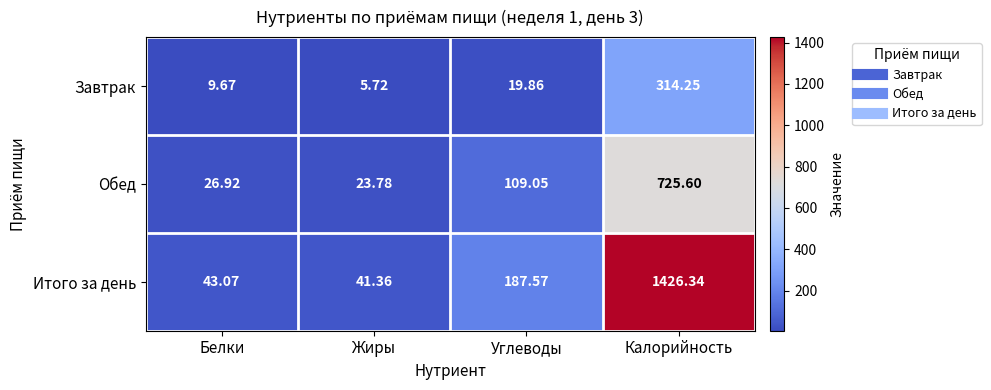

What is the total value across all series at Белки?

79.7